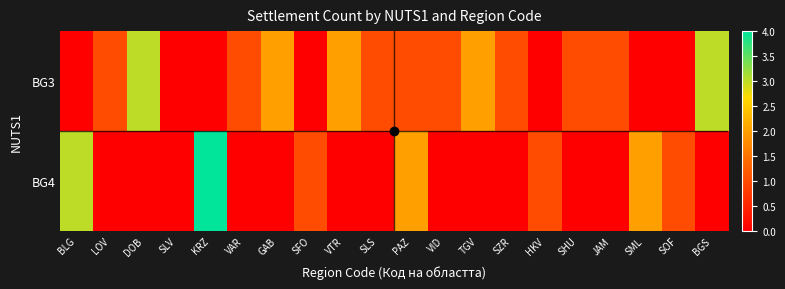

Rank the series by their maximum value, from highest to lowest.

BG4, BG3